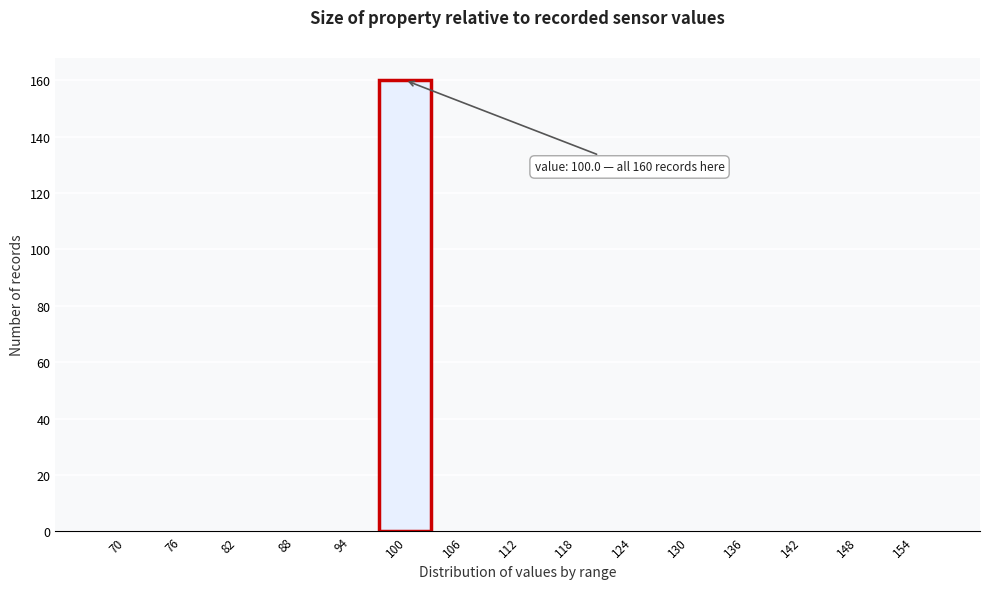

Reading left to right, list all the values displayed in this chart.

70=0	76=0	82=0	88=0	94=0	100=160	106=0	112=0	118=0	124=0	130=0	136=0	142=0	148=0	154=0